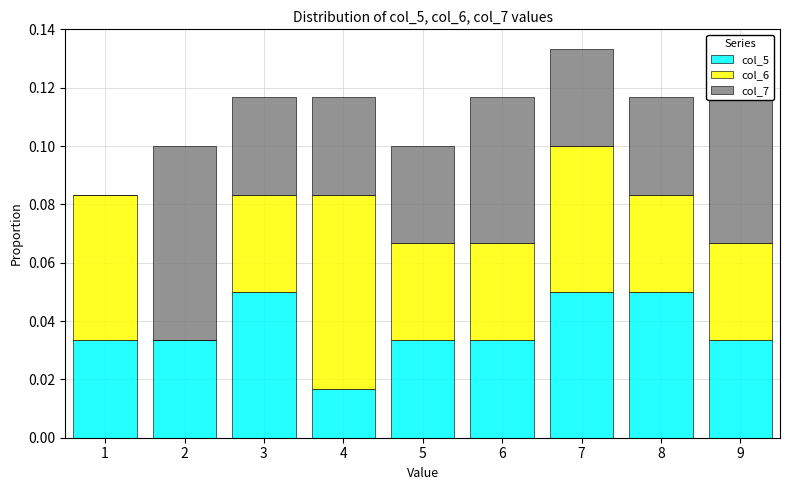

What is the total height of the stacked bar covering 0.5 to 1.5 on the x-axis? The values are not printed on the chart, so give them approximately, as read against the axis.

0.084